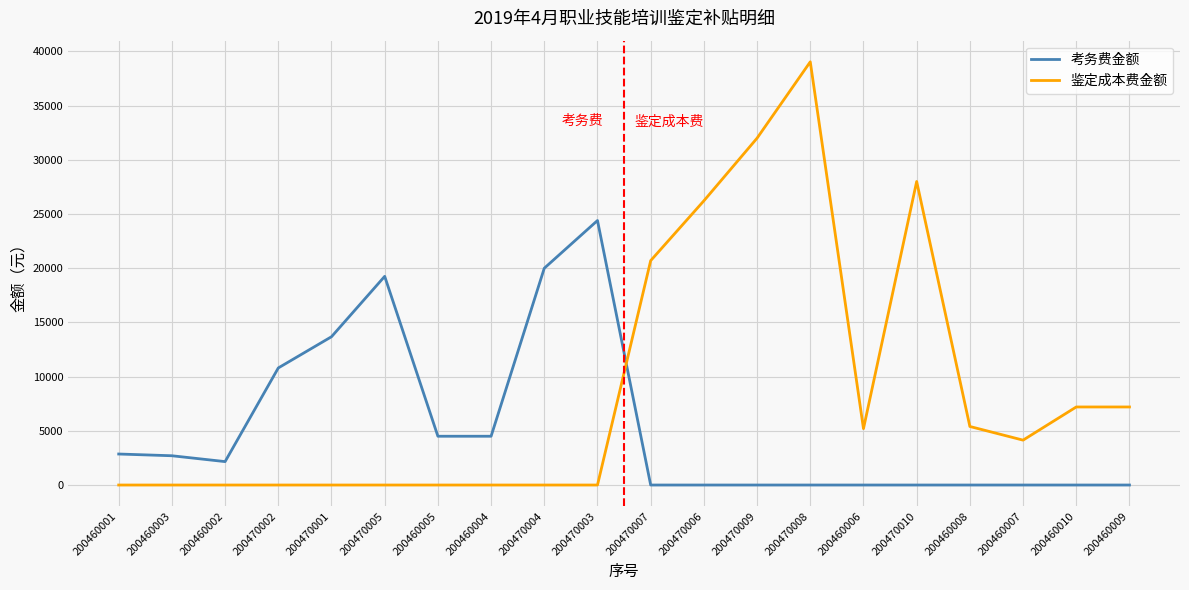

Where is the first local minimum for 考务费金额?

200460002